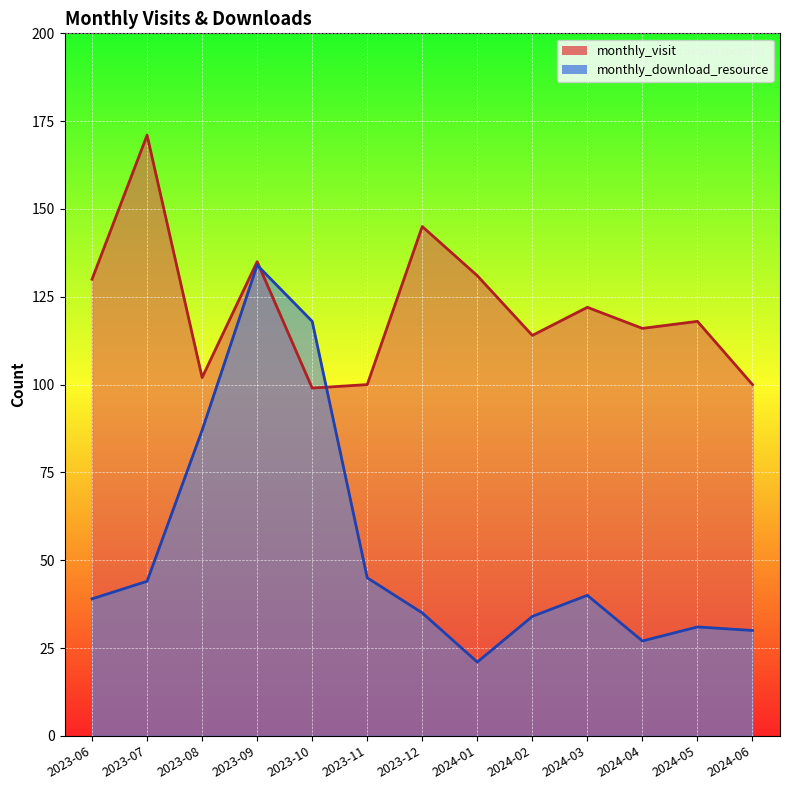

True or false: monthly_download_resource has more than 0 points higher than both neighbors.

True